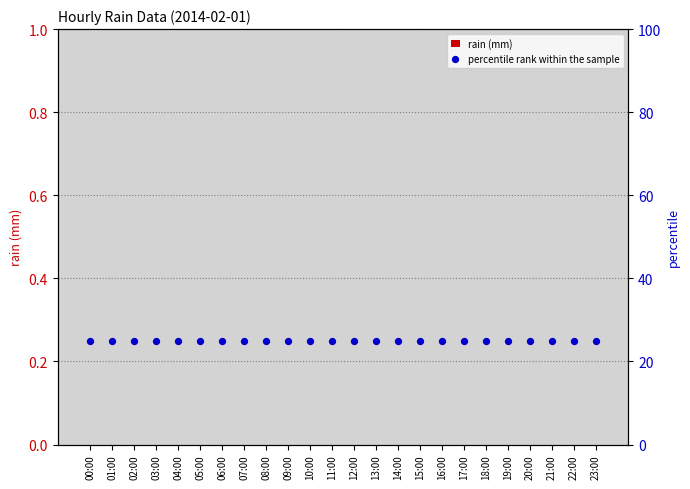

At how many categories does at least one series exceed 15?

24